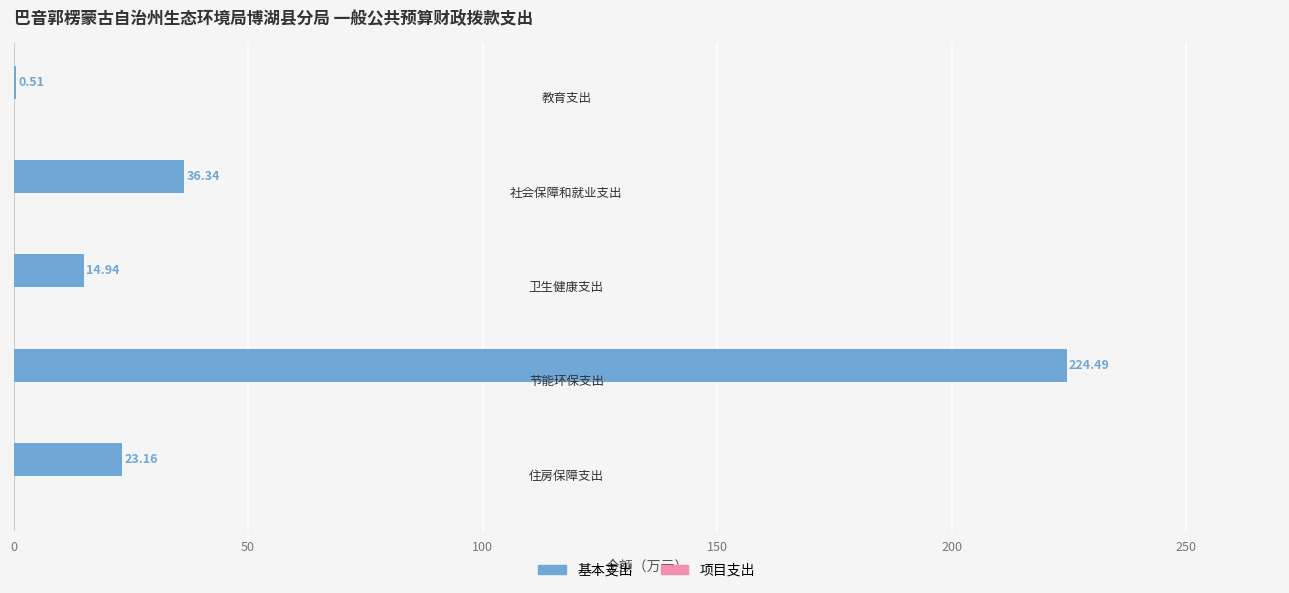

How many values exceed 23?

3